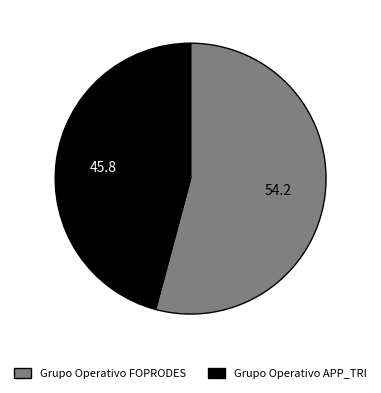

Combined, do Grupo Operativo APP_TRI and Grupo Operativo FOPRODES account for over 50%?

Yes